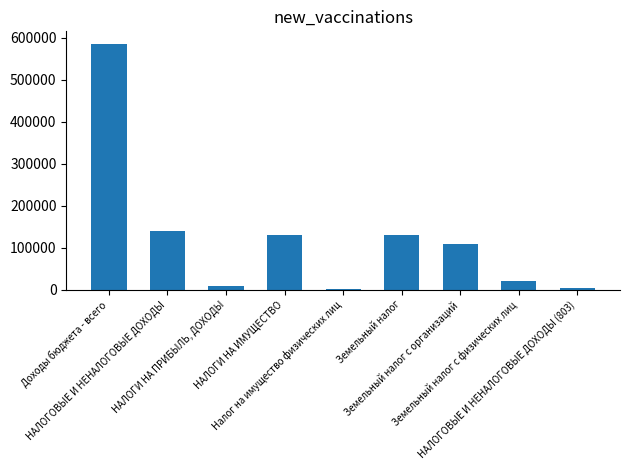

The value at Земельный налог с физических лиц is 21682.0. True or false?

True